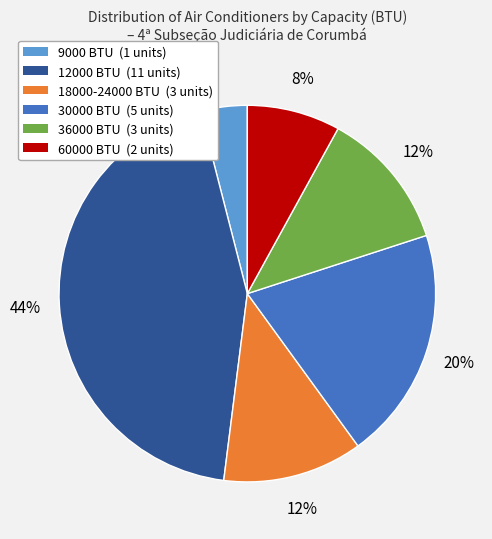

Is there a majority slice in this chart?

No